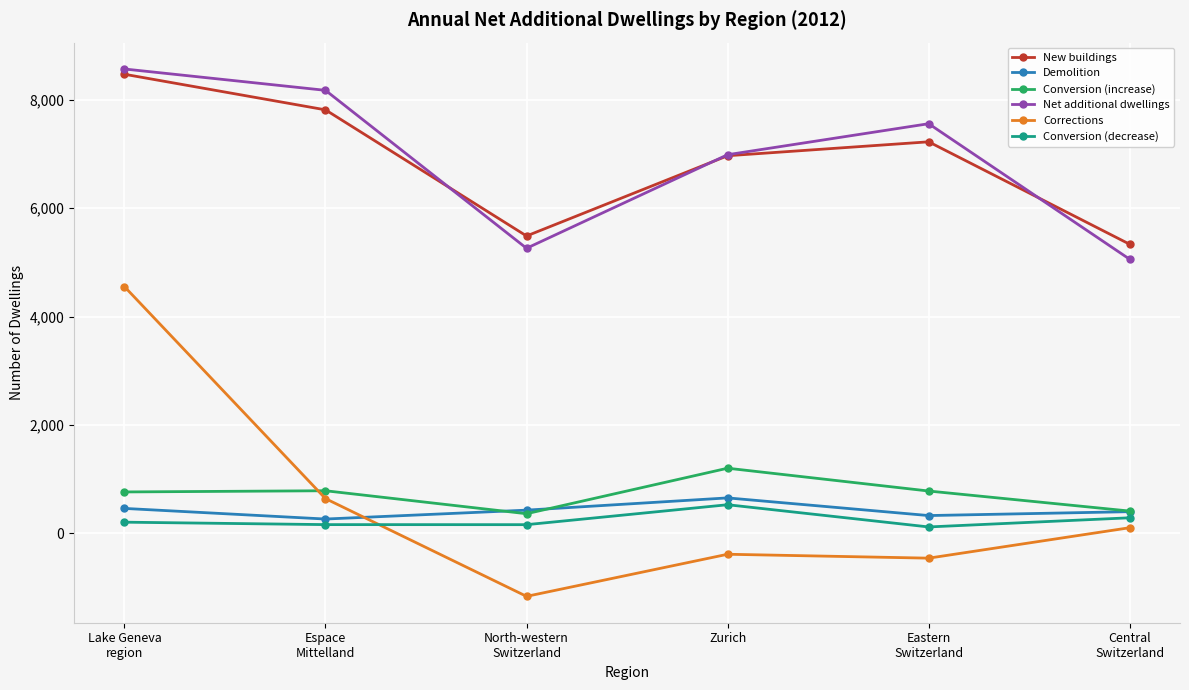

True or false: Net additional dwellings and Corrections intersect in this chart.

False